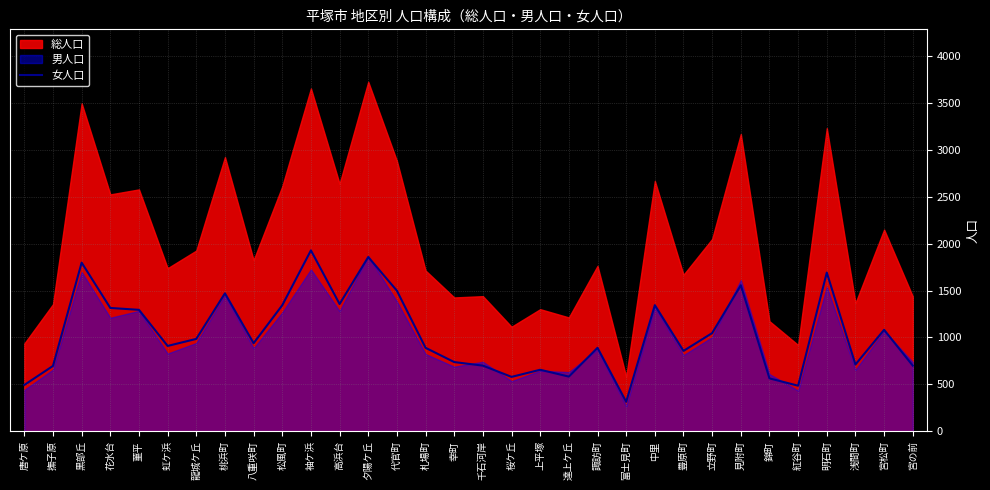

What is the sum of the values at 紅谷町 and 花水台?

1801